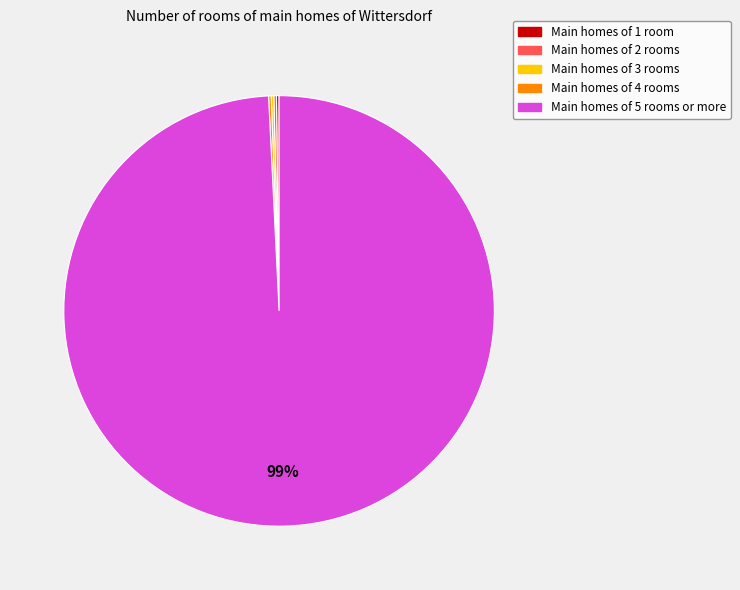

To the nearest percent, what is the average slice percentage?

20%